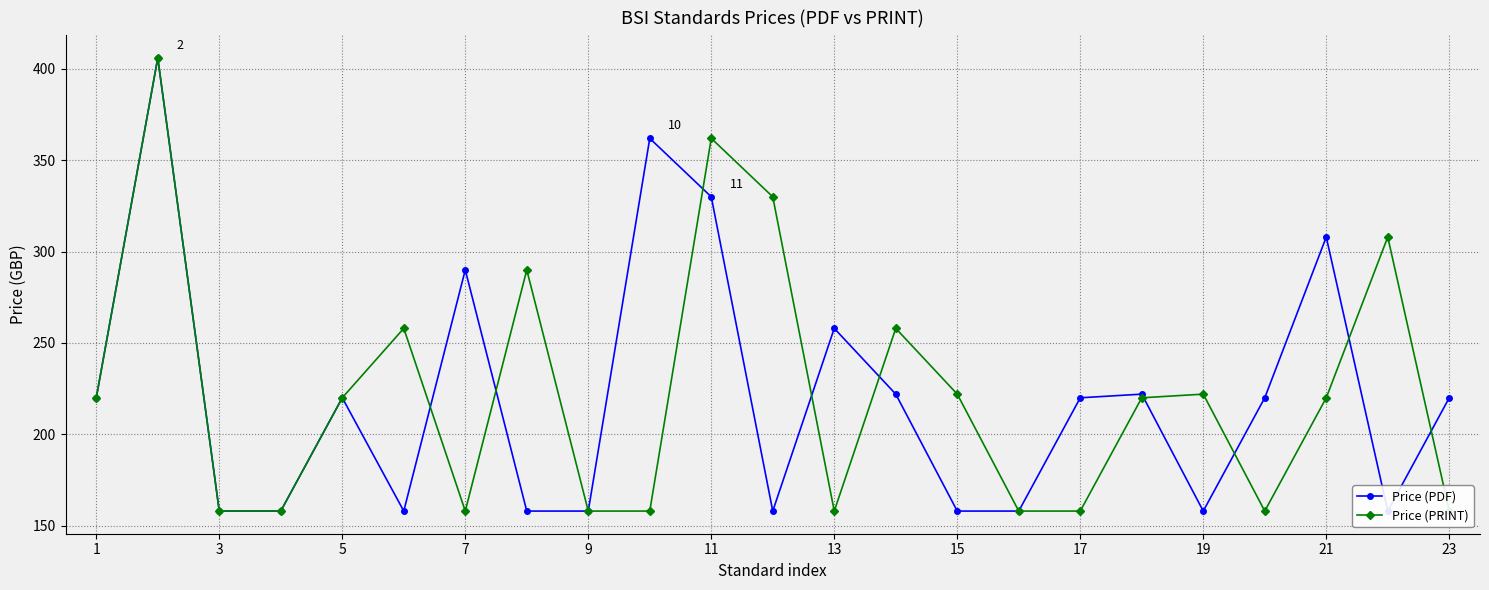

Reading left to right, list all the values displayed in this chart.

Price (PDF): 220	406	158	158	220	158	290	158	158	362	330	158	258	222	158	158	220	222	158	220	308	158	220
Price (PRINT): 220	406	158	158	220	258	158	290	158	158	362	330	158	258	222	158	158	220	222	158	220	308	158